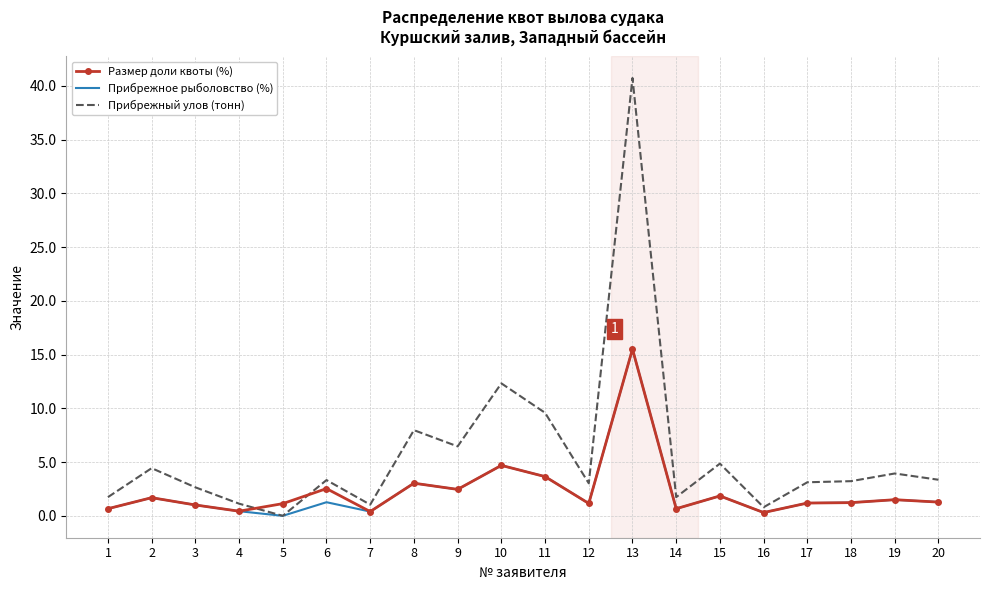

What is the sum of all Размер доли квоты (%) values?

46.4